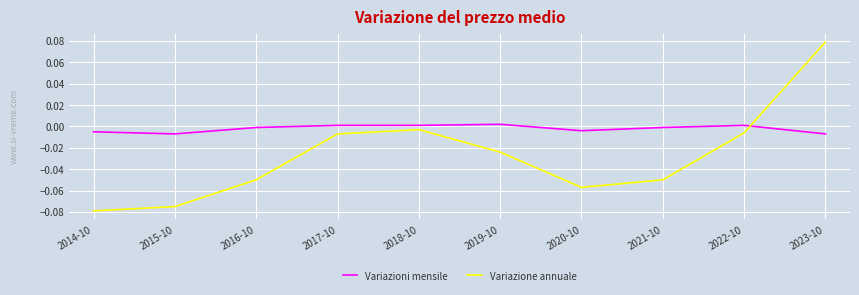

After their last crossing, which series has the higher values: Variazione annuale or Variazioni mensile?

Variazione annuale